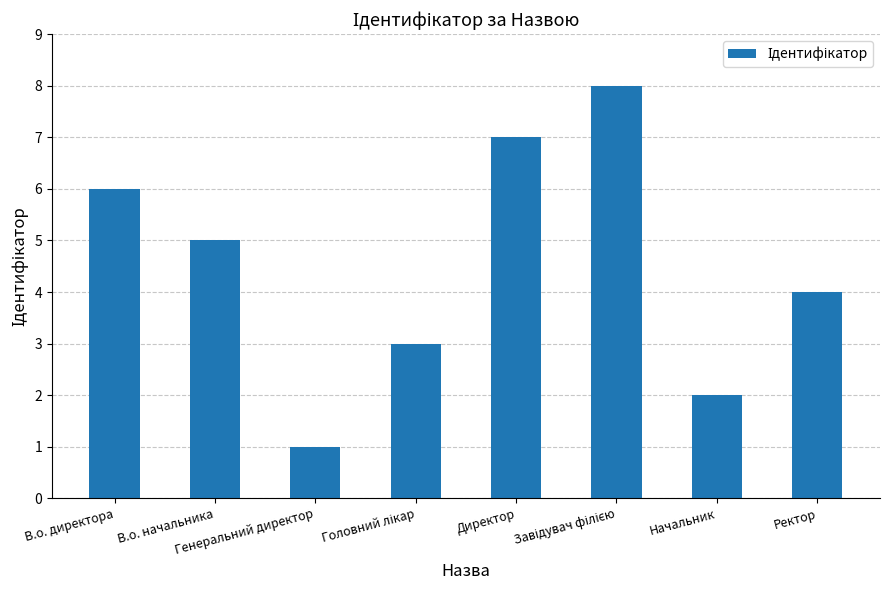

The value at В.о. директора is 6. True or false?

True